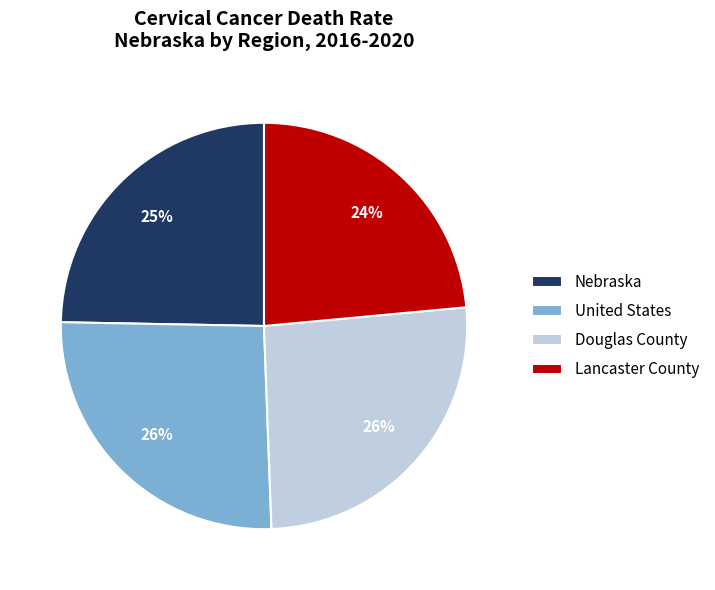

Which category has the smallest portion of the pie?

Lancaster County